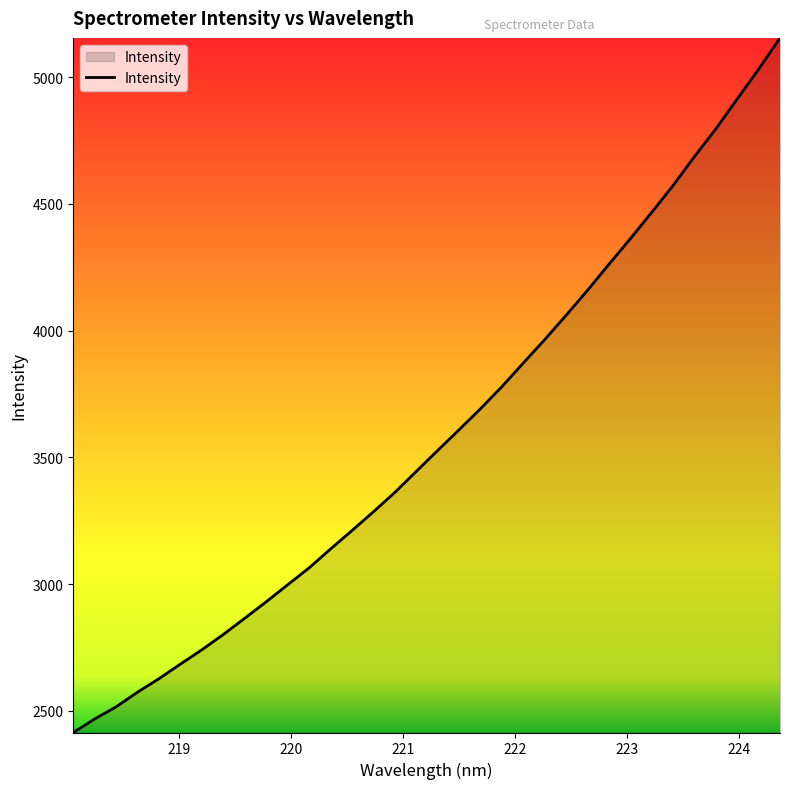

What is the difference between the maximum and minimum values?

2740.9